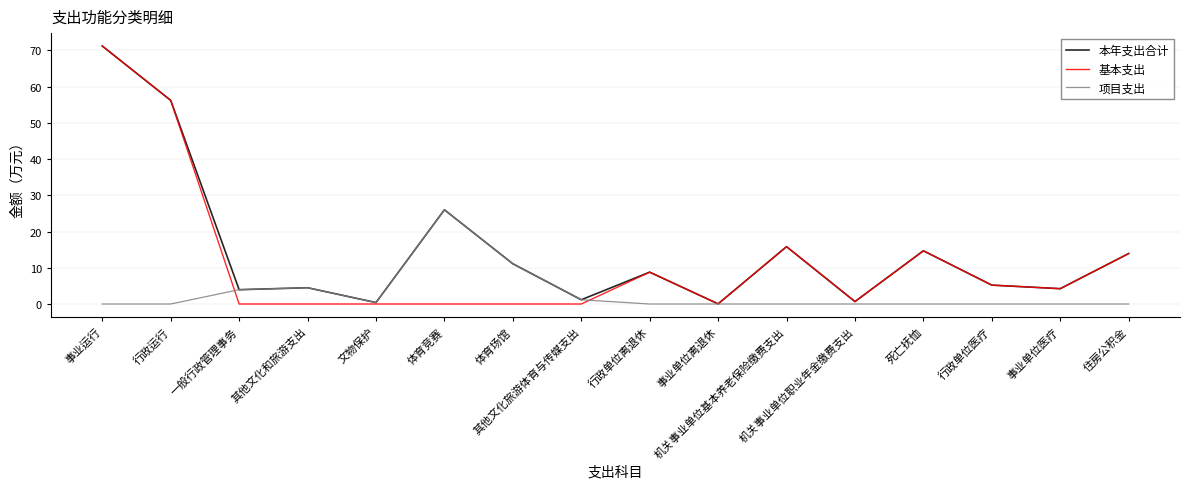

What is the highest value of the 本年支出合计 series?

71.2